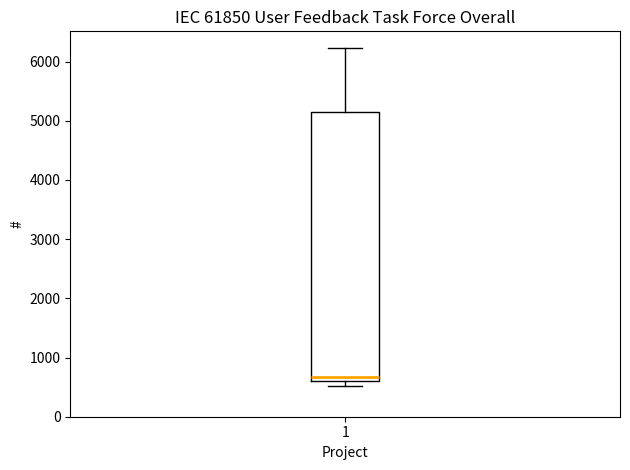

Where is the lower edge of the box at x = 1 on the y-axis? The values are not printed on the chart, so give them approximately, as read against the axis.

600